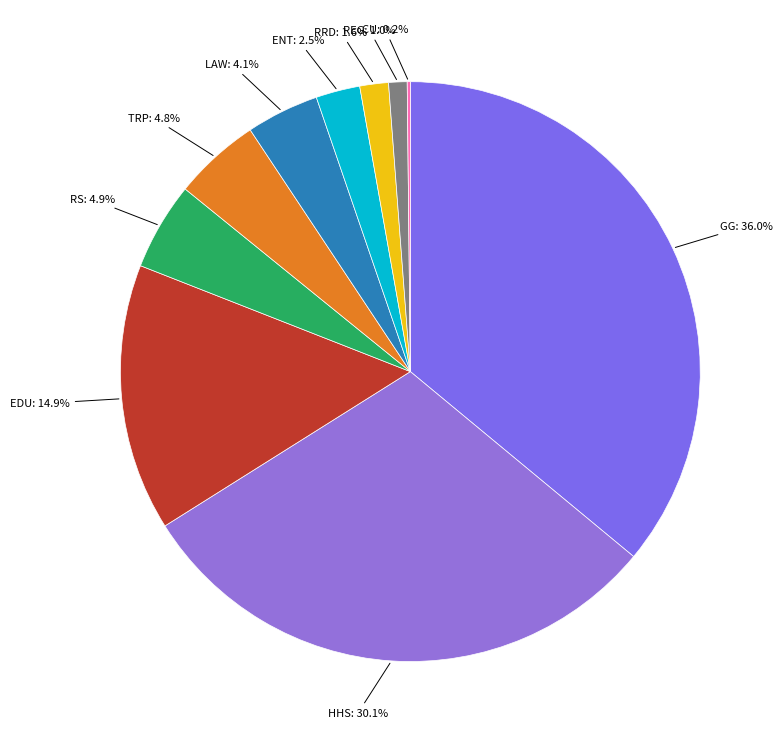

Which category has the biggest portion of the pie?

GENERAL GOVERNMENT